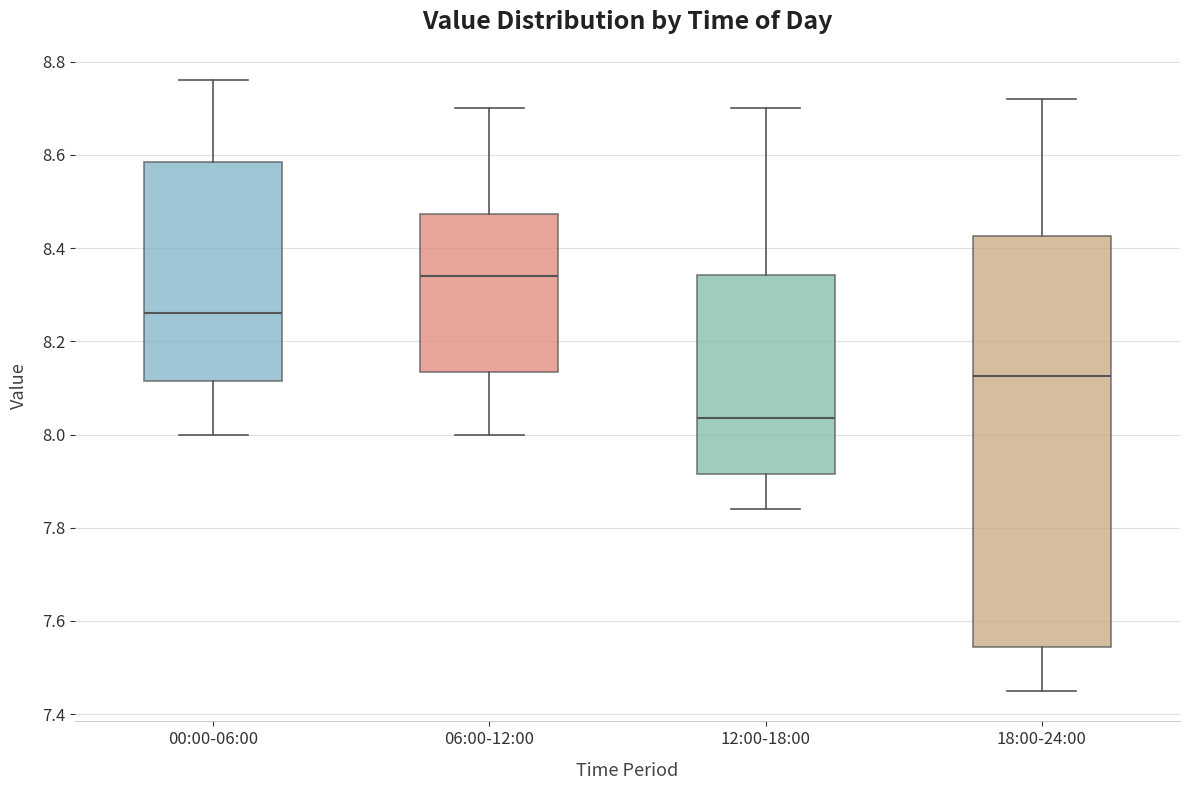

Reading left to right, transcribe this box plot: for each box, give where its median line is, the range the box spans, and where its two whiskers end, as read against the y-axis. The values are not printed on the chart, so give them approximately, as read against the axis.

00:00-06:00: median 8.26, box 8.12 to 8.58, whiskers 8.00 to 8.76
06:00-12:00: median 8.34, box 8.14 to 8.48, whiskers 8.00 to 8.70
12:00-18:00: median 8.04, box 7.92 to 8.34, whiskers 7.84 to 8.70
18:00-24:00: median 8.12, box 7.54 to 8.42, whiskers 7.46 to 8.72